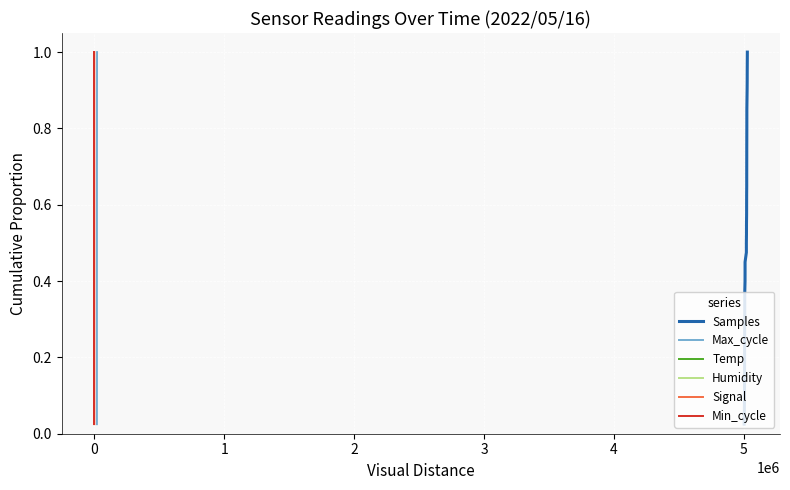

Does the chart display data point markers on the line(s)?

No